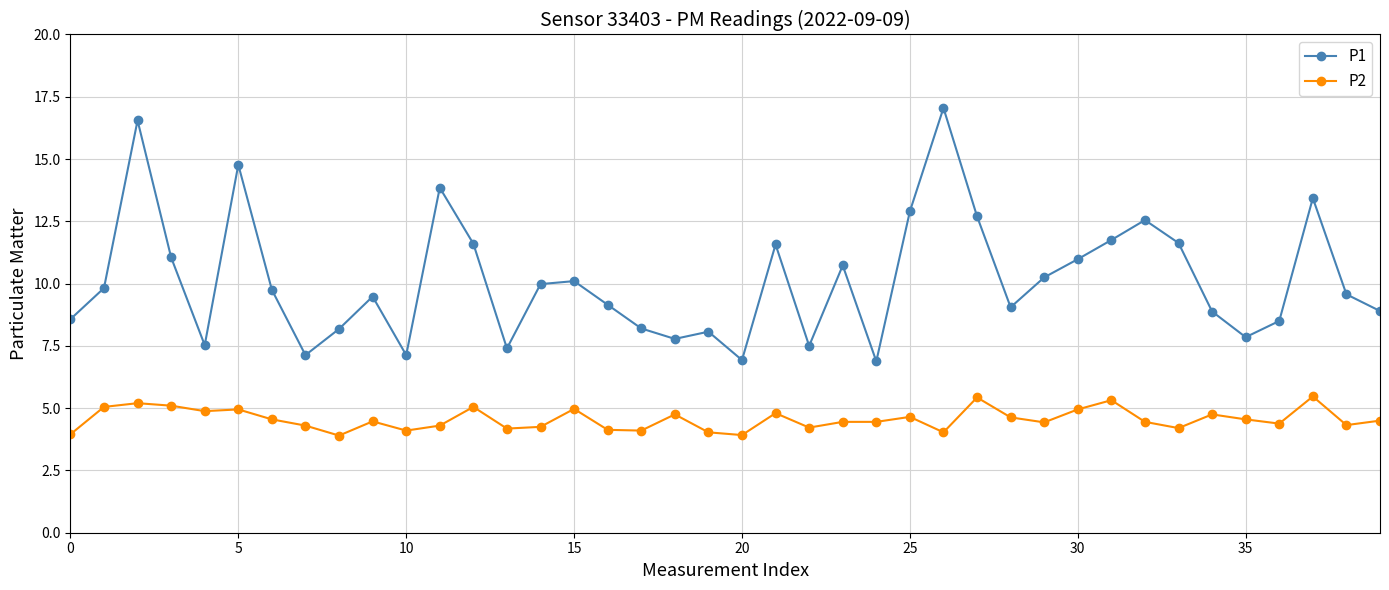

What is the average value of the P2 series?

4.6